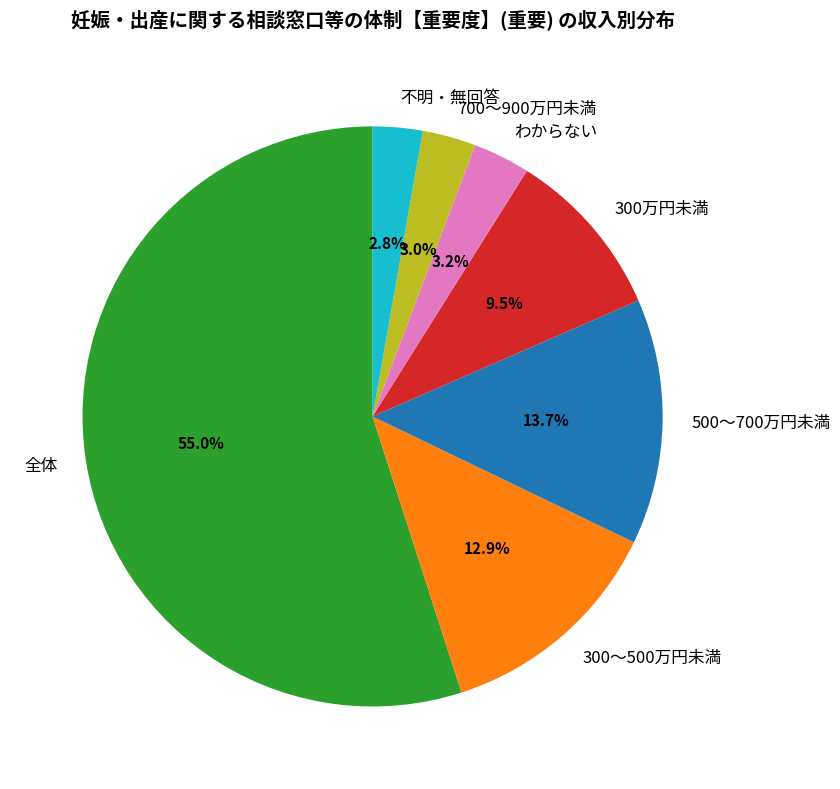

Which slice is the largest?

全体